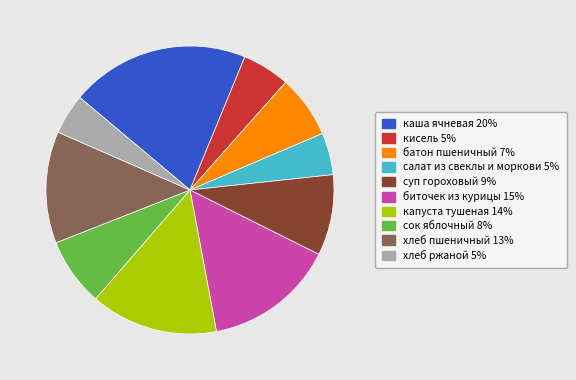

What is the ratio of the value at батон пшеничный to the value at капуста тушеная?

0.5